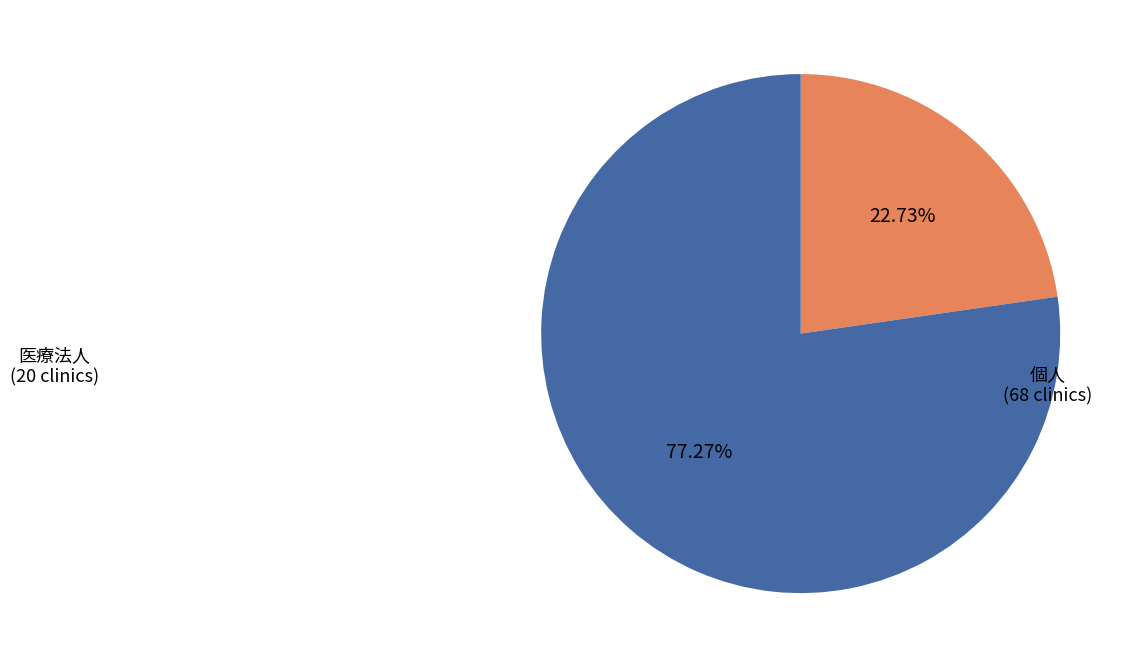

Is there any slice that represents more than half of the pie?

Yes